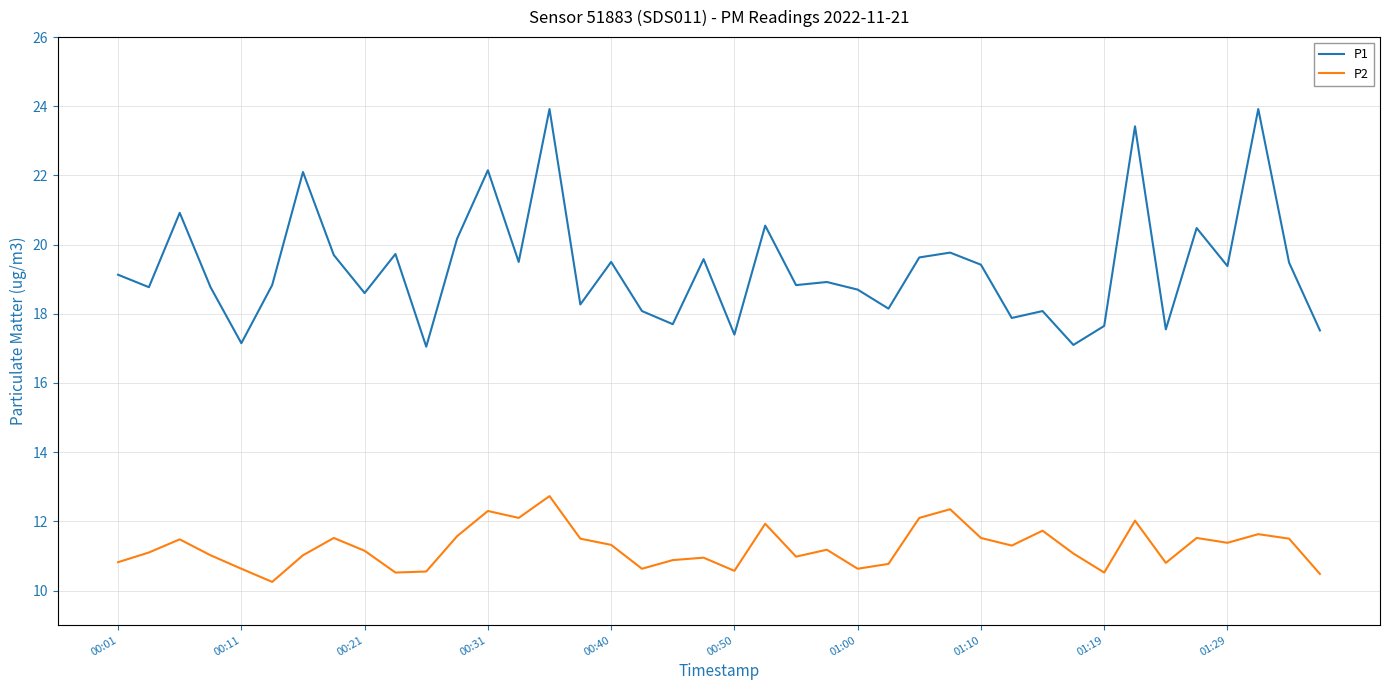

True or false: P1 and P2 cross at least once.

False